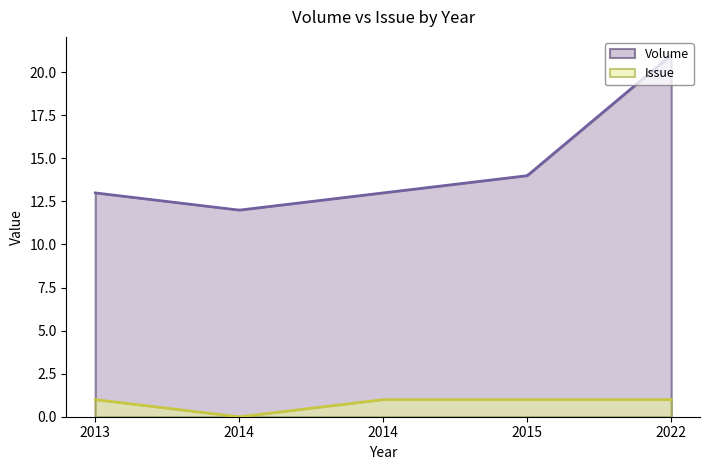

What value does the Issue series have at 2015?

1